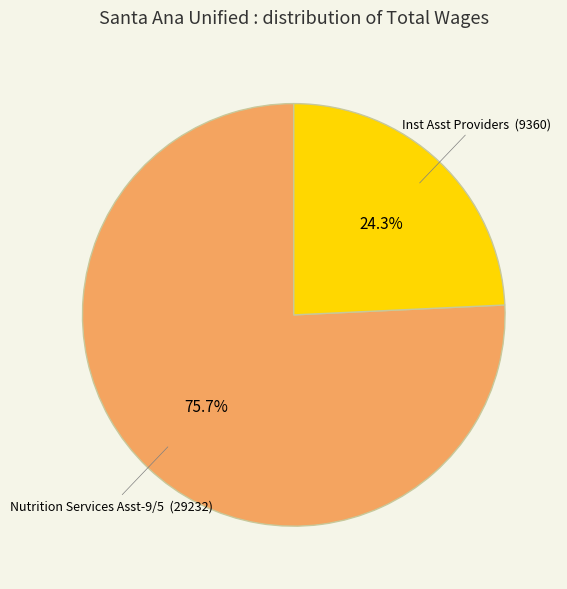

Is there a majority slice in this chart?

Yes